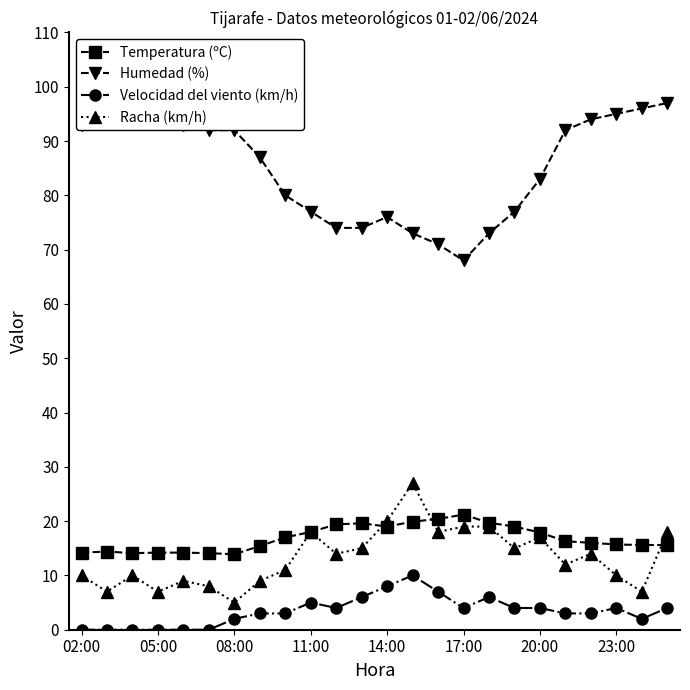

What is the maximum value for Racha (km/h)?

27.0